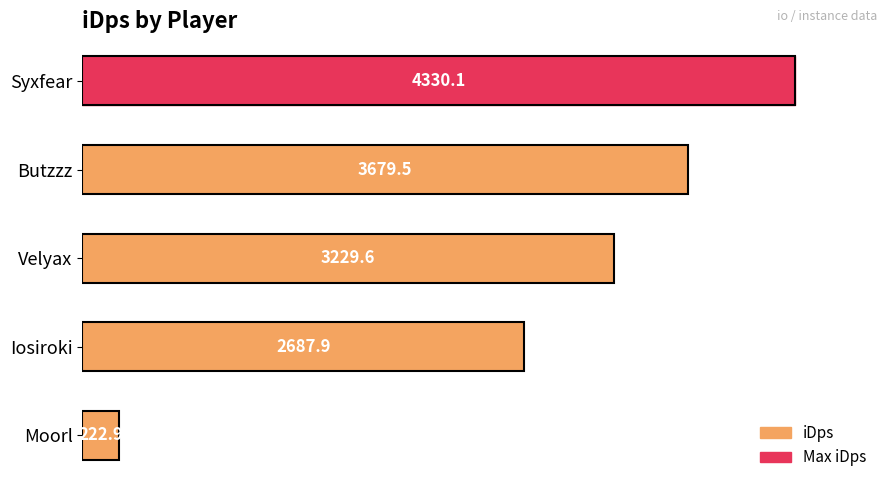

What is the maximum value shown in the chart?

4330.1